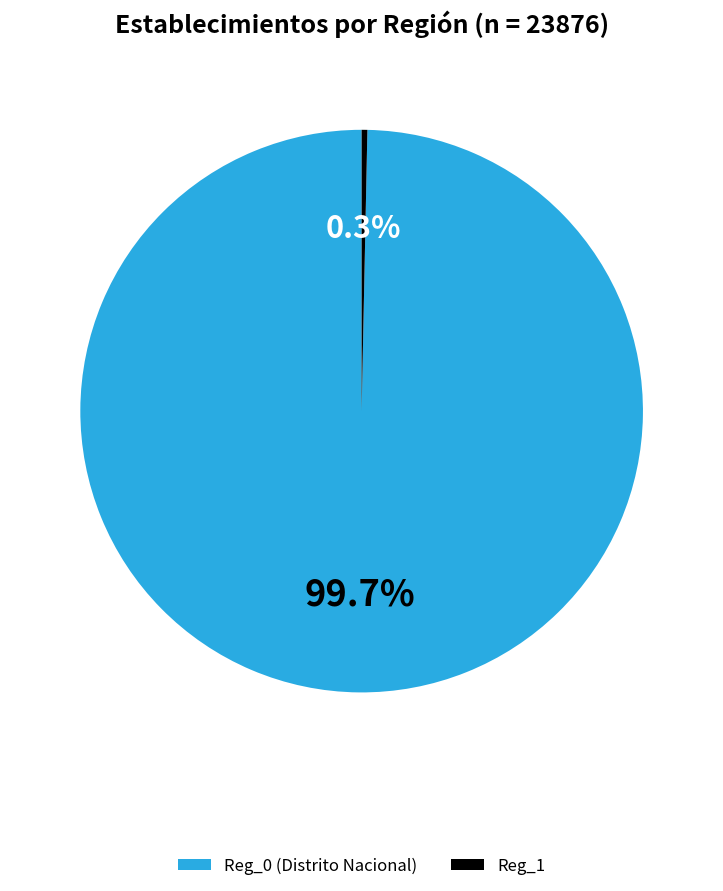

Which category accounts for the majority?

Reg_0 (Distrito Nacional)